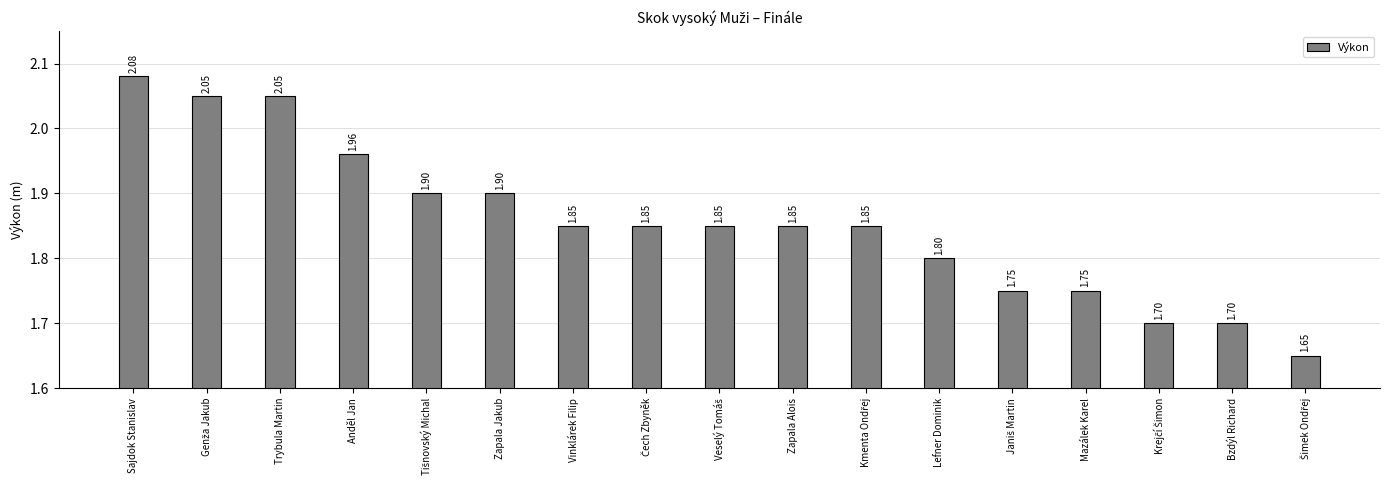

What is the difference between the second highest and minimum values?

0.4